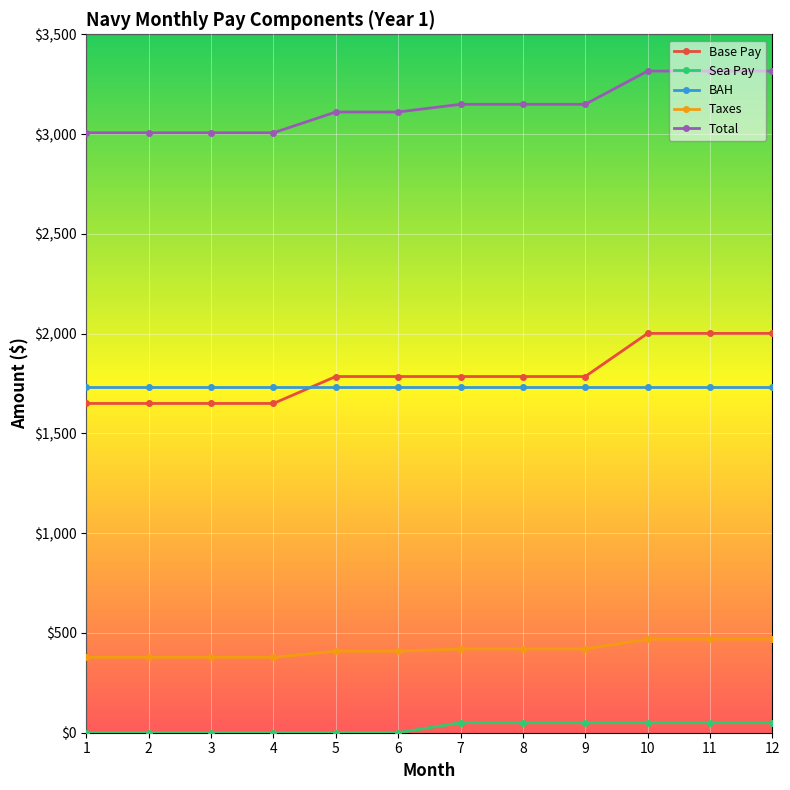

True or false: Taxes has a value of 408.4 at 5.

True